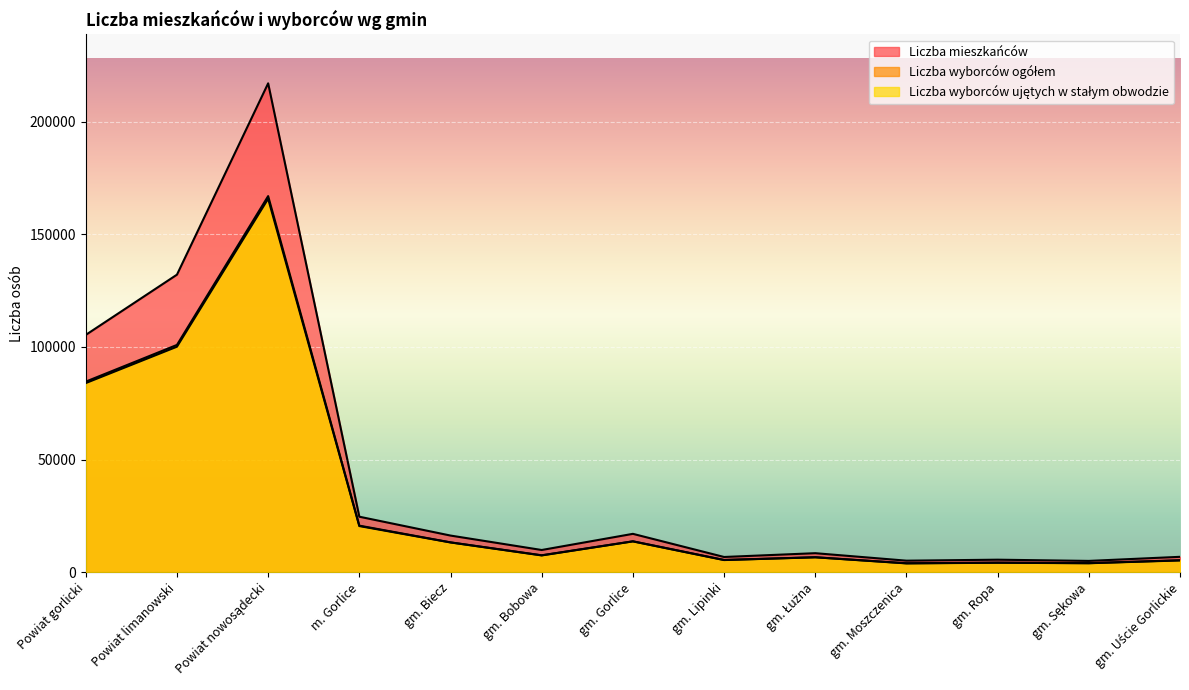

Reading left to right, extract all data points from this chart.

Liczba mieszkańców: Powiat gorlicki=105366	Powiat limanowski=132116	Powiat nowosądecki=217077	m. Gorlice=24626	gm. Biecz=16254	gm. Bobowa=9842	gm. Gorlice=17019	gm. Lipinki=6742	gm. Łużna=8426	gm. Moszczenica=5103	gm. Ropa=5540	gm. Sękowa=4999	gm. Uście Gorlickie=6815
Liczba wyborców ogółem: Powiat gorlicki=84612	Powiat limanowski=100910	Powiat nowosądecki=166994	m. Gorlice=20657	gm. Biecz=13231	gm. Bobowa=7498	gm. Gorlice=13702	gm. Lipinki=5417	gm. Łużna=6628	gm. Moszczenica=3950	gm. Ropa=4228	gm. Sękowa=4002	gm. Uście Gorlickie=5299
Liczba wyborców ujętych w stałym obwodzie: Powiat gorlicki=83971	Powiat limanowski=100122	Powiat nowosądecki=165833	m. Gorlice=20470	gm. Biecz=13193	gm. Bobowa=7431	gm. Gorlice=13662	gm. Lipinki=5374	gm. Łużna=6599	gm. Moszczenica=3894	gm. Ropa=4185	gm. Sękowa=3966	gm. Uście Gorlickie=5197